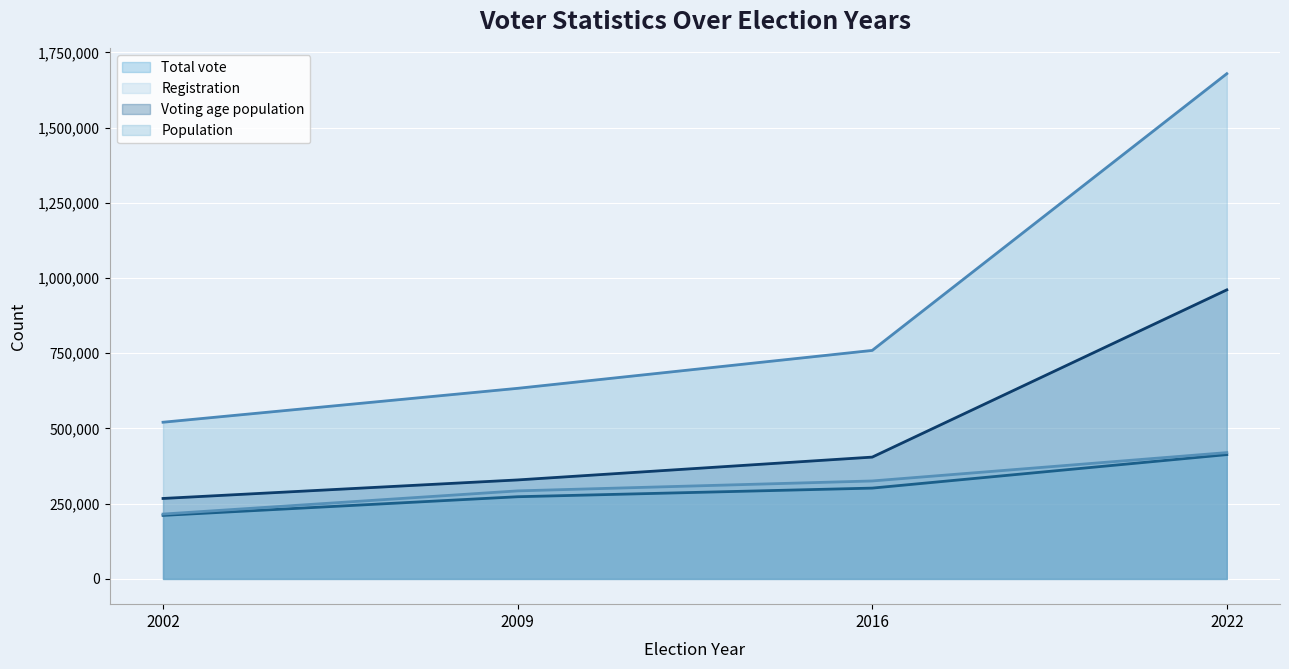

Where is Voting age population nearest to the value 614060?

2016